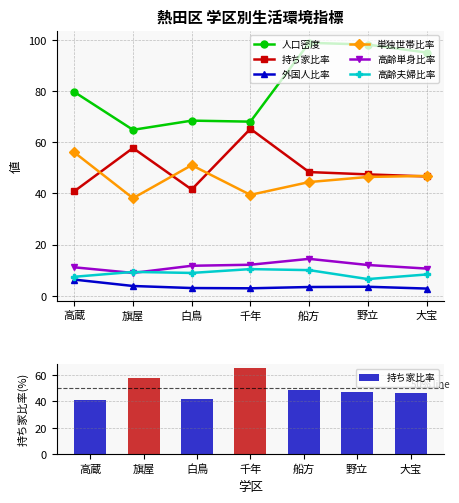

Reading left to right, transcribe all the data shown in this chart.

人口密度: 高蔵=79.6	旗屋=64.8	白鳥=68.4	千年=68.0	船方=98.8	野立=98.1	大宝=95.0
持ち家比率: 高蔵=40.8	旗屋=57.7	白鳥=41.5	千年=65.2	船方=48.3	野立=47.4	大宝=46.6
外国人比率: 高蔵=6.3	旗屋=3.8	白鳥=3.0	千年=2.9	船方=3.4	野立=3.5	大宝=2.8
単独世帯比率: 高蔵=56.0	旗屋=38.1	白鳥=51.0	千年=39.4	船方=44.4	野立=46.4	大宝=46.8
高齢単身比率: 高蔵=11.1	旗屋=8.9	白鳥=11.7	千年=12.1	船方=14.4	野立=12.0	大宝=10.6
高齢夫婦比率: 高蔵=7.4	旗屋=9.3	白鳥=8.9	千年=10.4	船方=10.0	野立=6.5	大宝=8.3